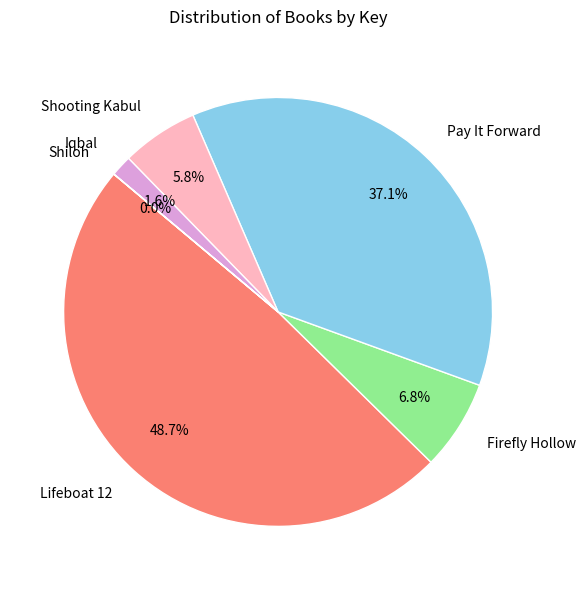

True or false: Shooting Kabul accounts for 6% of the total.

True